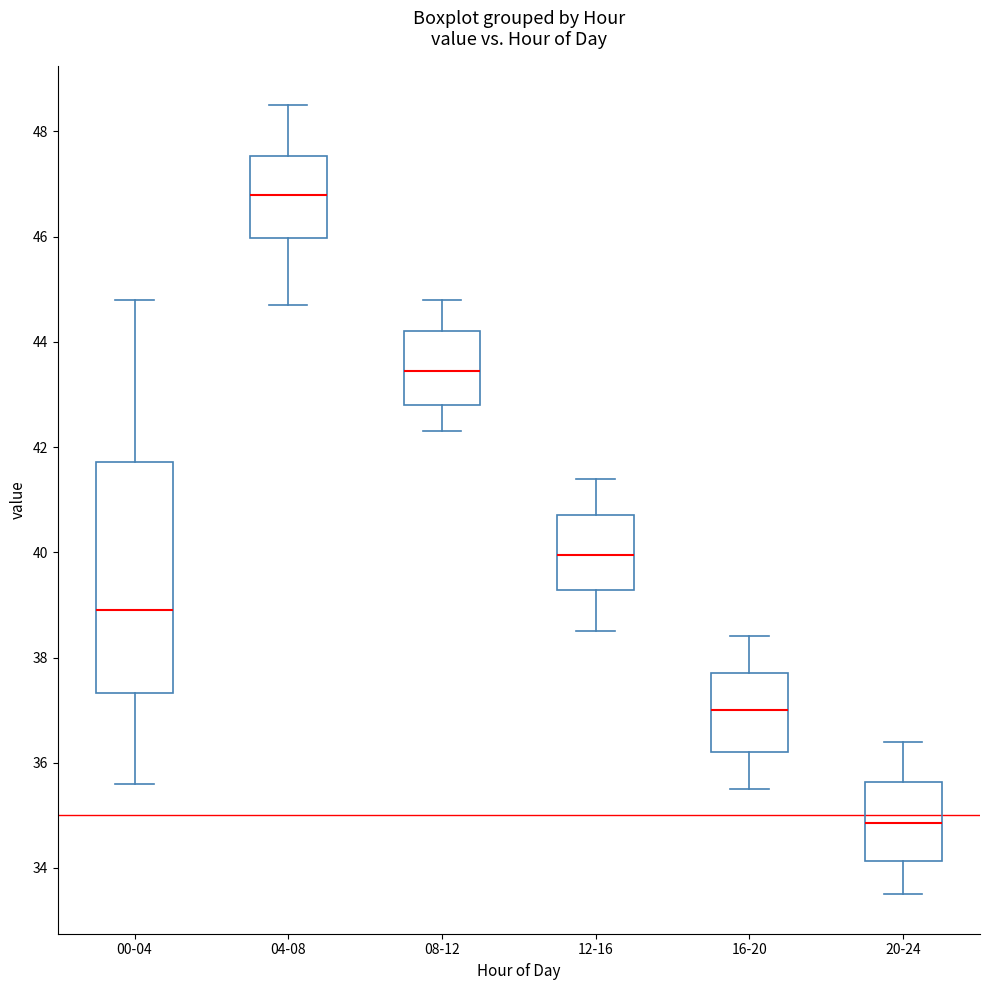

Reading left to right, read every box against the y-axis: the position of its median line, the range the box covers, and the ends of its whiskers. The values are not printed on the chart, so give them approximately, as read against the axis.

00-04: median 39.0, box 37.4 to 41.8, whiskers 35.6 to 44.8
04-08: median 46.8, box 46.0 to 47.6, whiskers 44.8 to 48.6
08-12: median 43.4, box 42.8 to 44.2, whiskers 42.4 to 44.8
12-16: median 40.0, box 39.2 to 40.8, whiskers 38.6 to 41.4
16-20: median 37.0, box 36.2 to 37.8, whiskers 35.6 to 38.4
20-24: median 34.8, box 34.2 to 35.6, whiskers 33.6 to 36.4